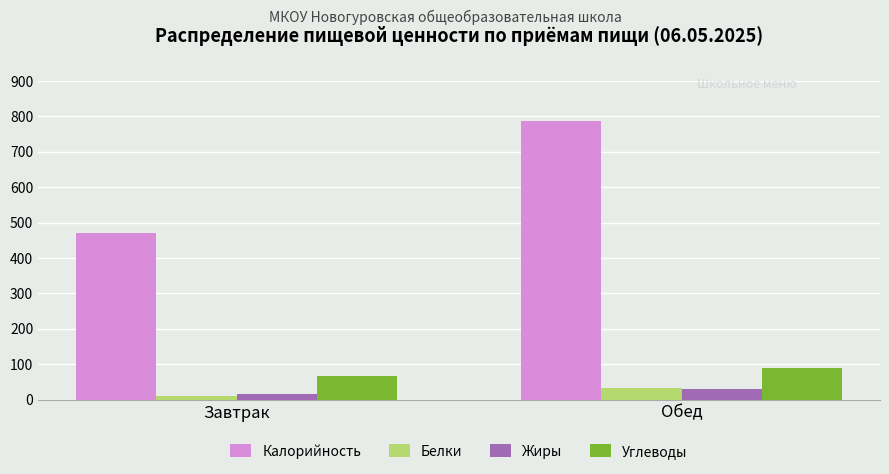

What is the difference between the maximum and minimum values in the Белки series?

22.7